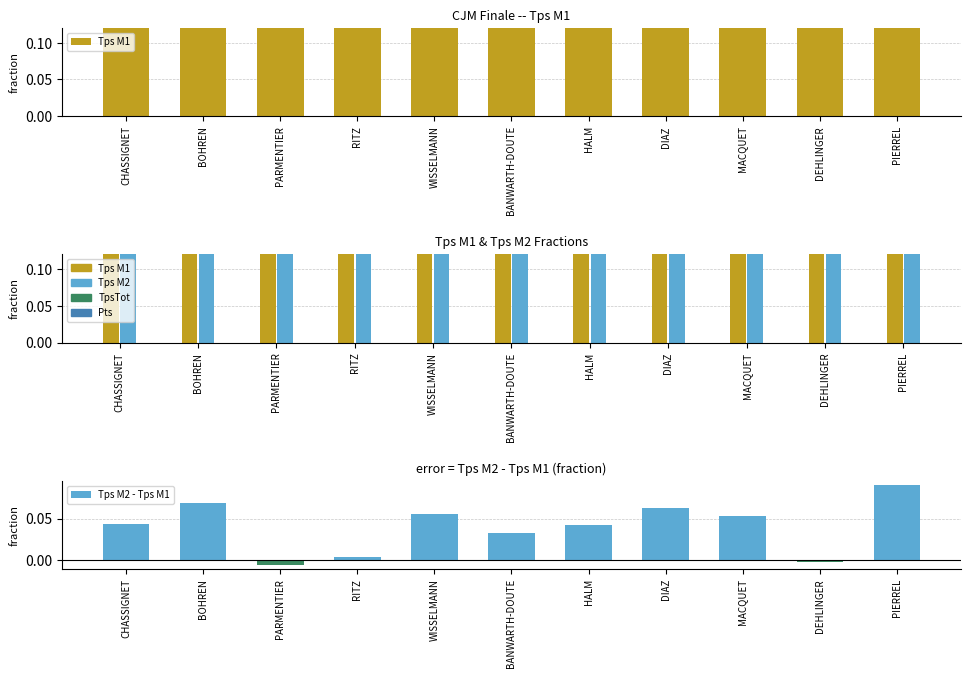

What is the difference between the maximum and minimum values in the Tps M2 series?

0.3